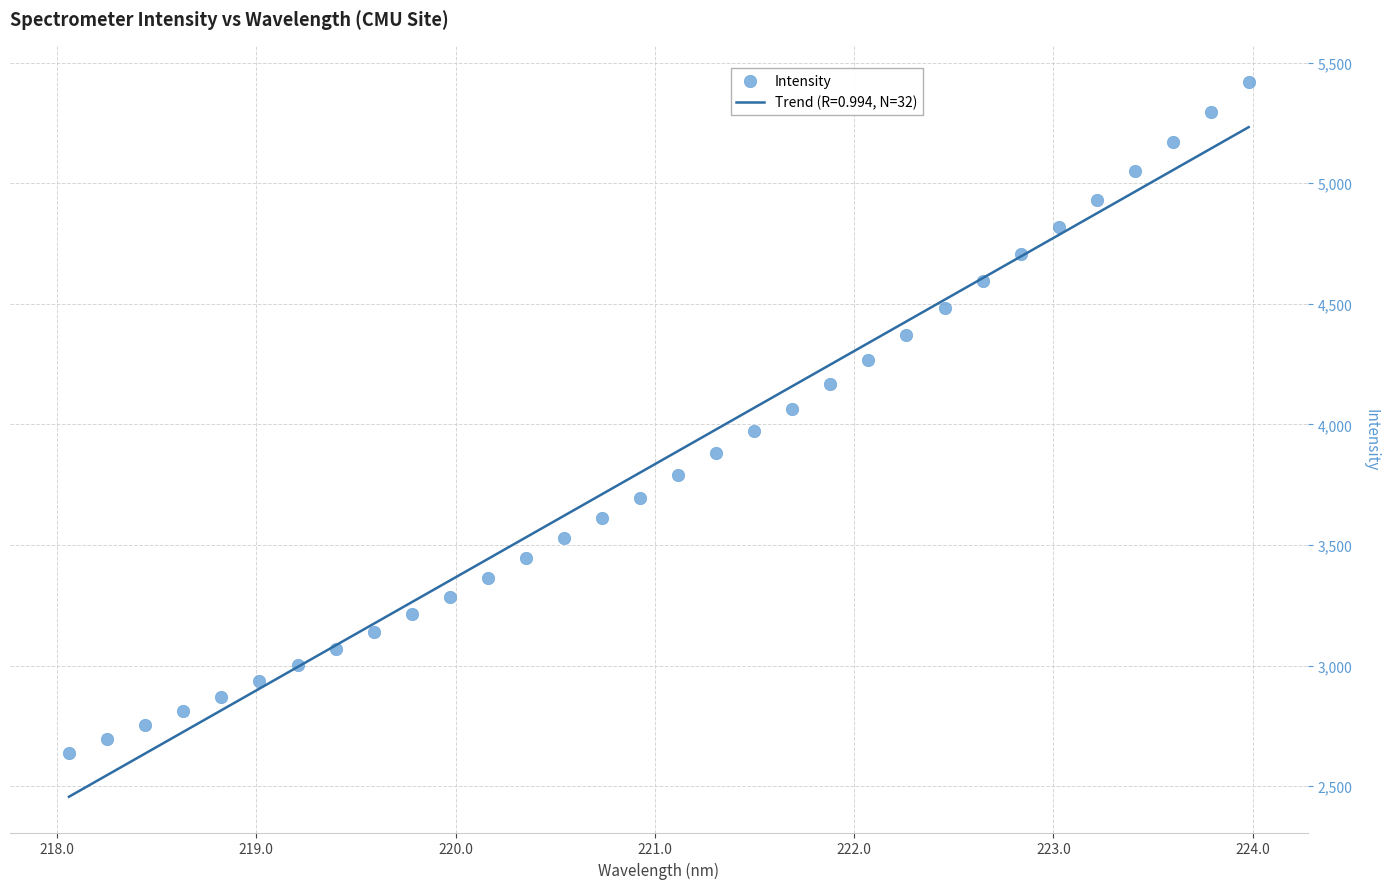

What is the range of X values (max minus min)?

5.9